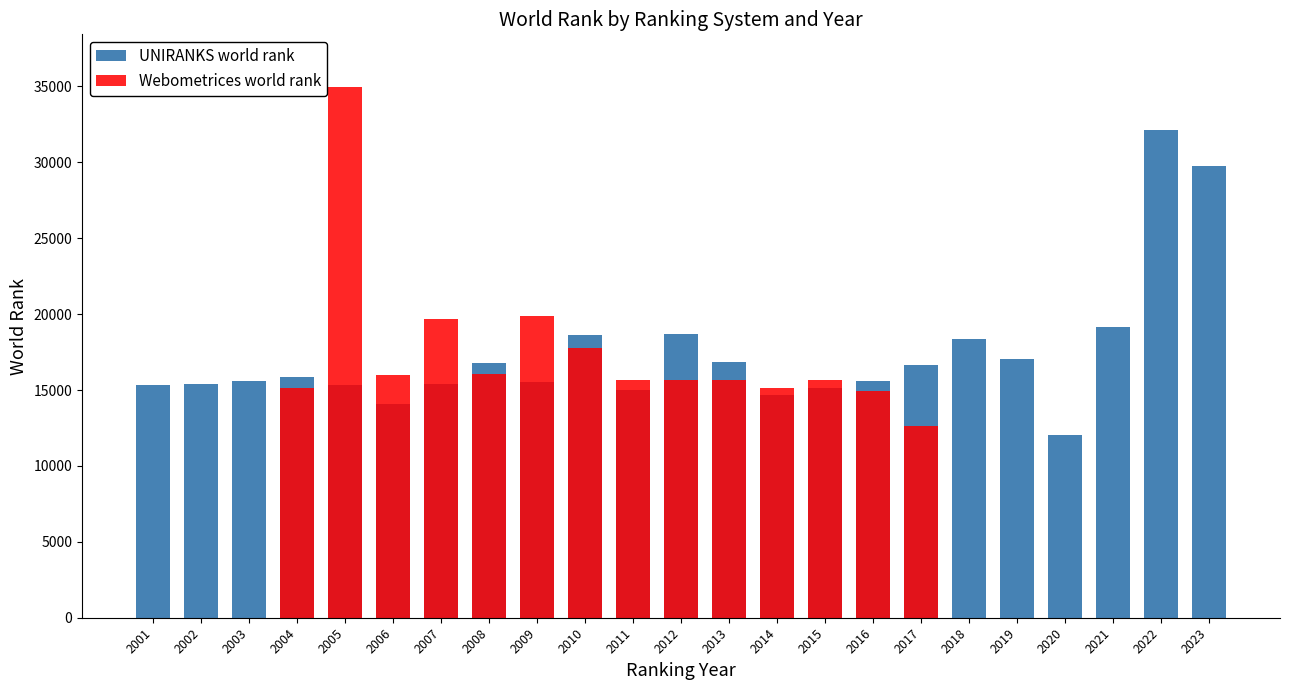

Which category has the highest value across all series?

2022